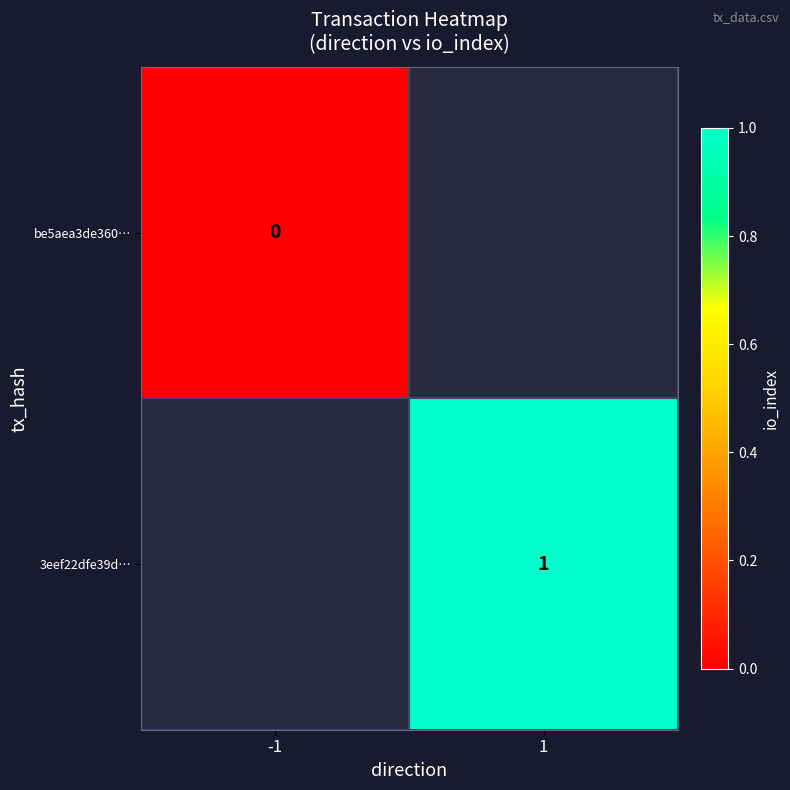

The value of 3eef22dfe39d… at 1 is 1. True or false?

True